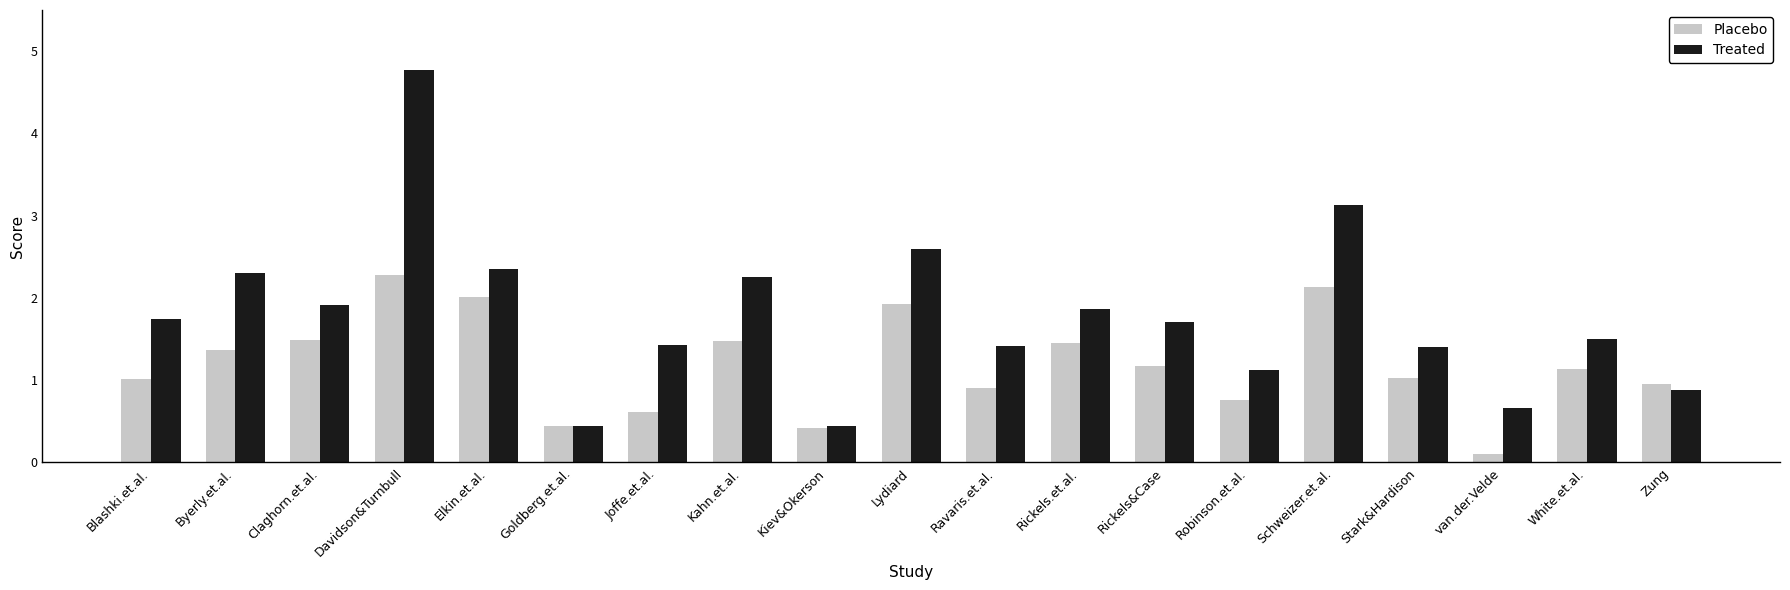

How many data points in Treated are above 1?

15